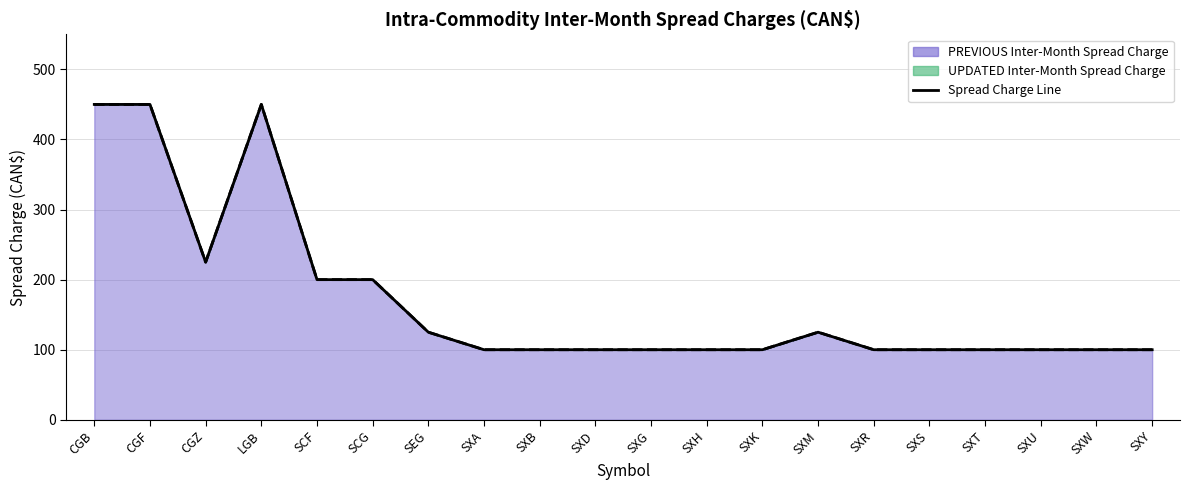

How many values in the Previous series exceed 100?

8